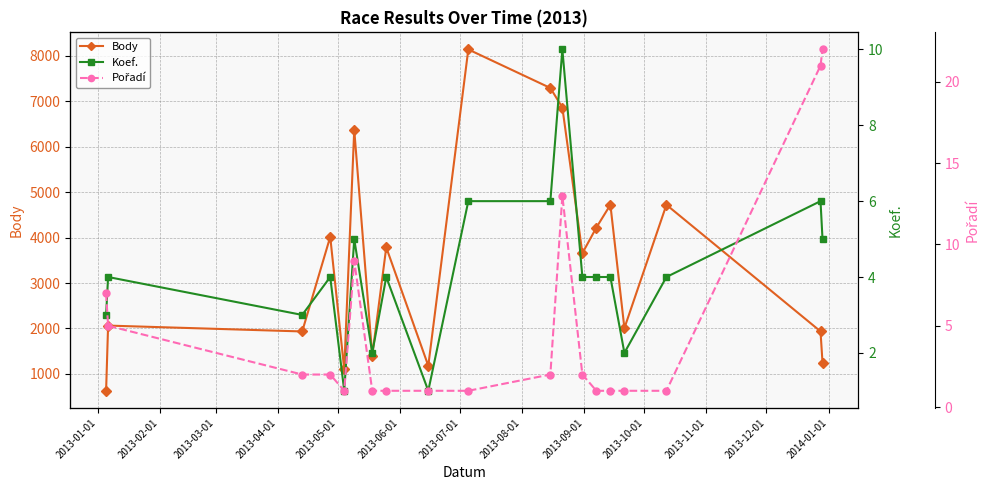

Which series has the largest range (max minus min)?

Body